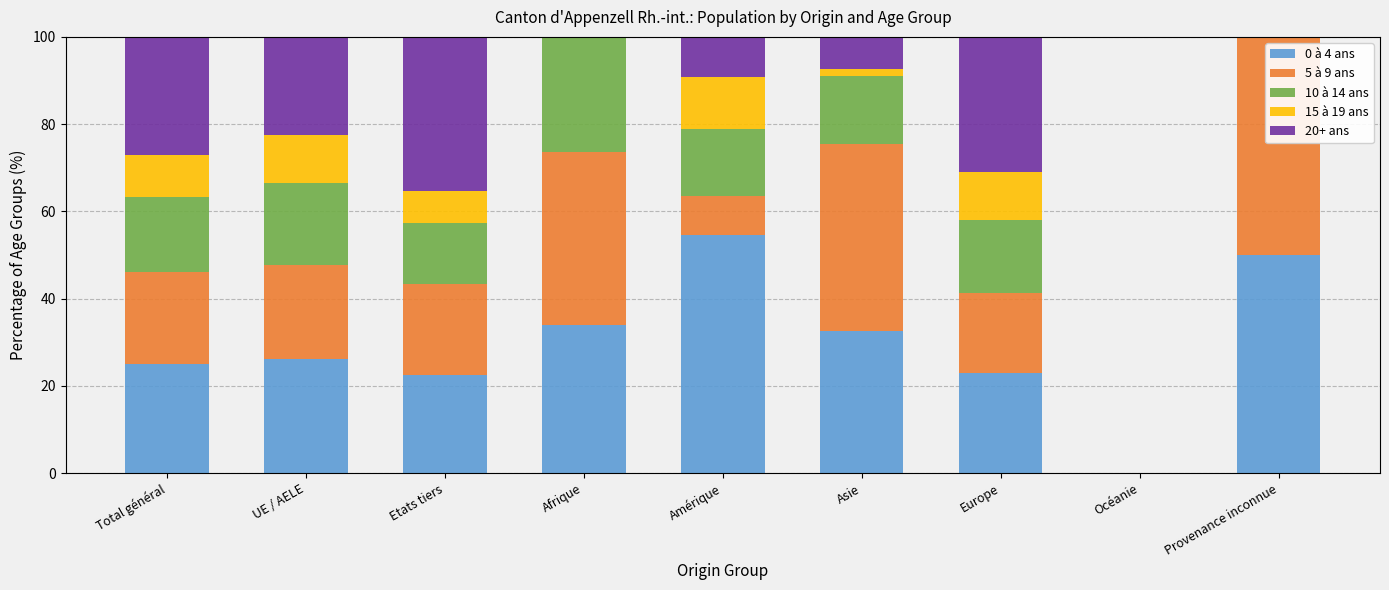

Count the number of data series in this chart.

5